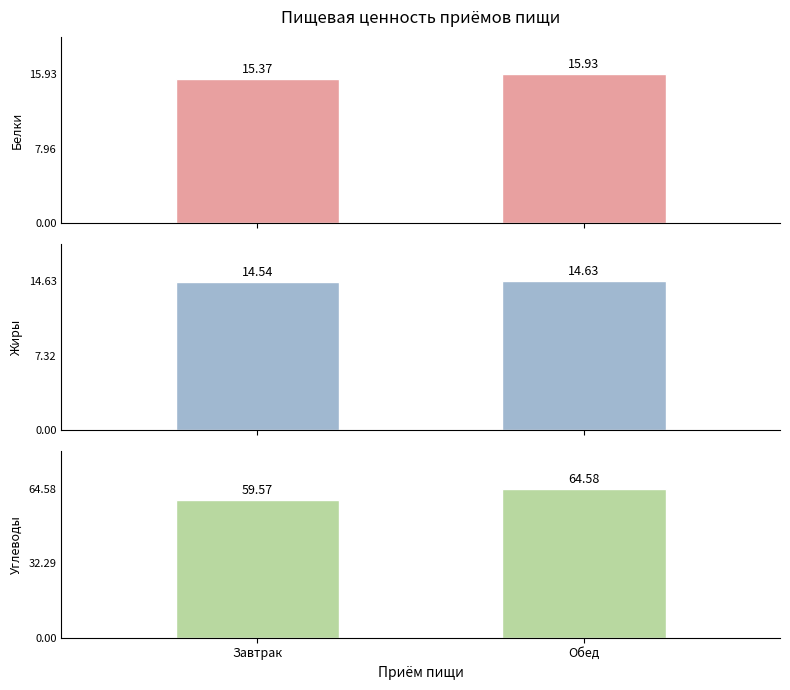

How many categories are shown in the chart?

2